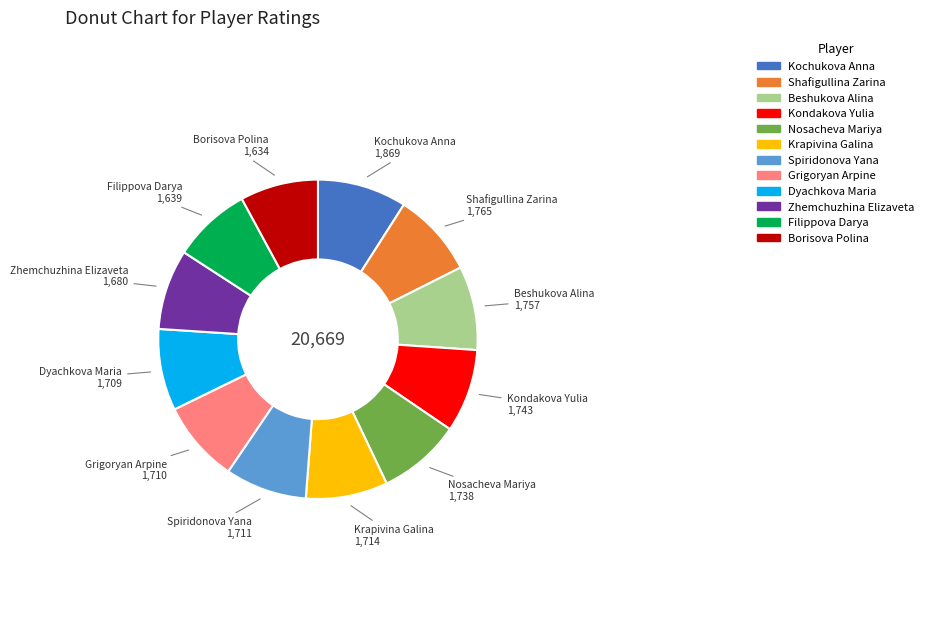

What is the largest slice in the pie chart?

Kochukova Anna